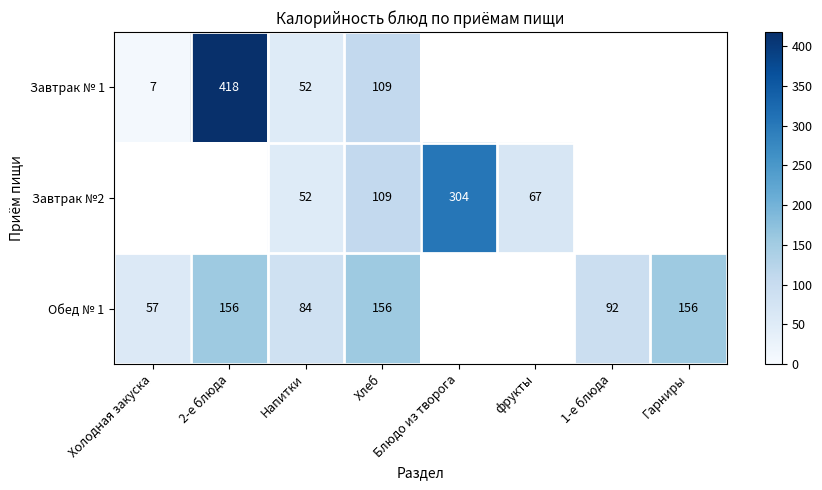

What is the spread (max minus min) of values at Хлеб?

47